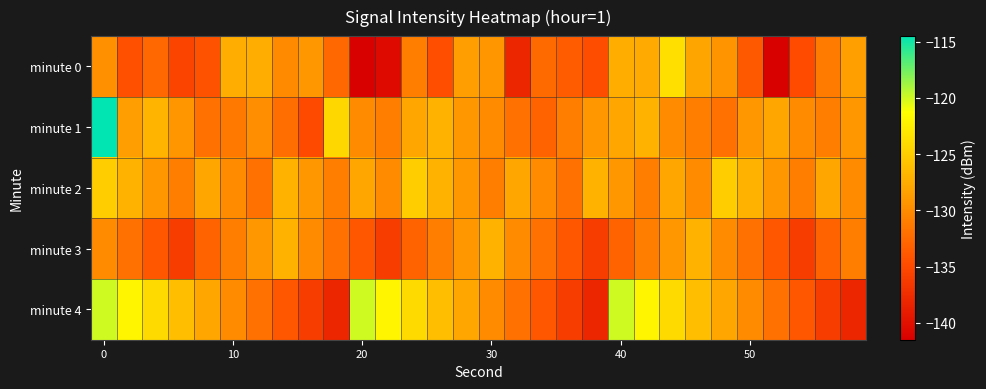

What is the smallest value displayed?

-141.4